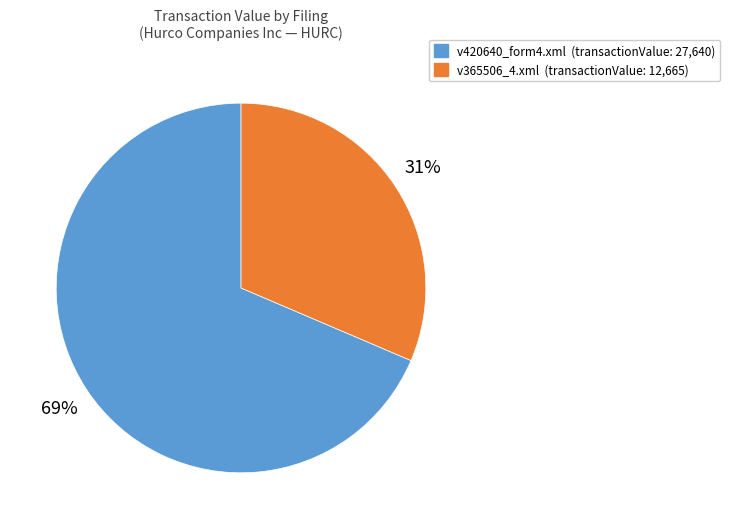

The v420640_form4.xml slice represents 69% of the pie. True or false?

True